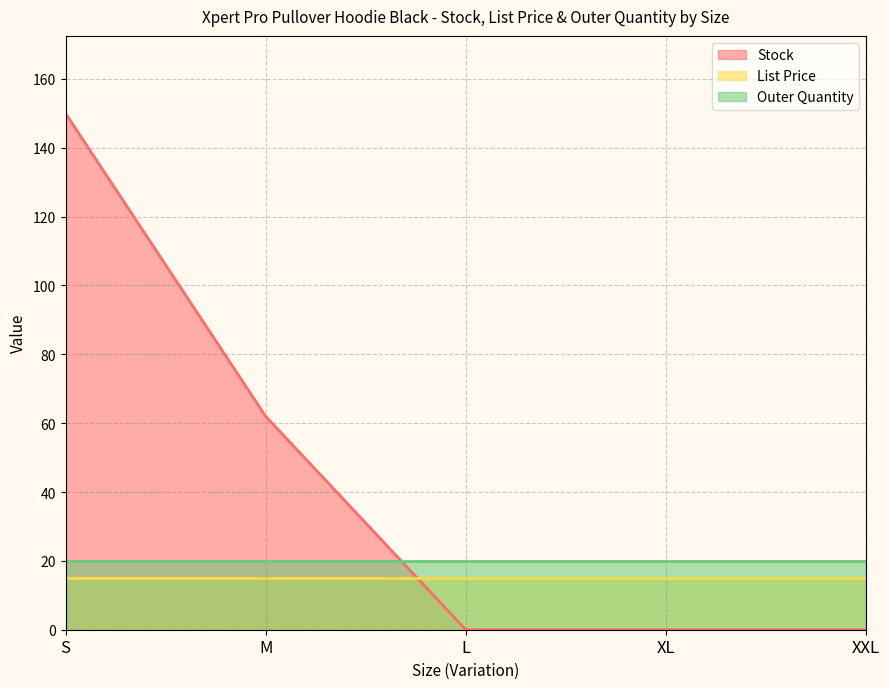

How many series are shown in this chart?

3